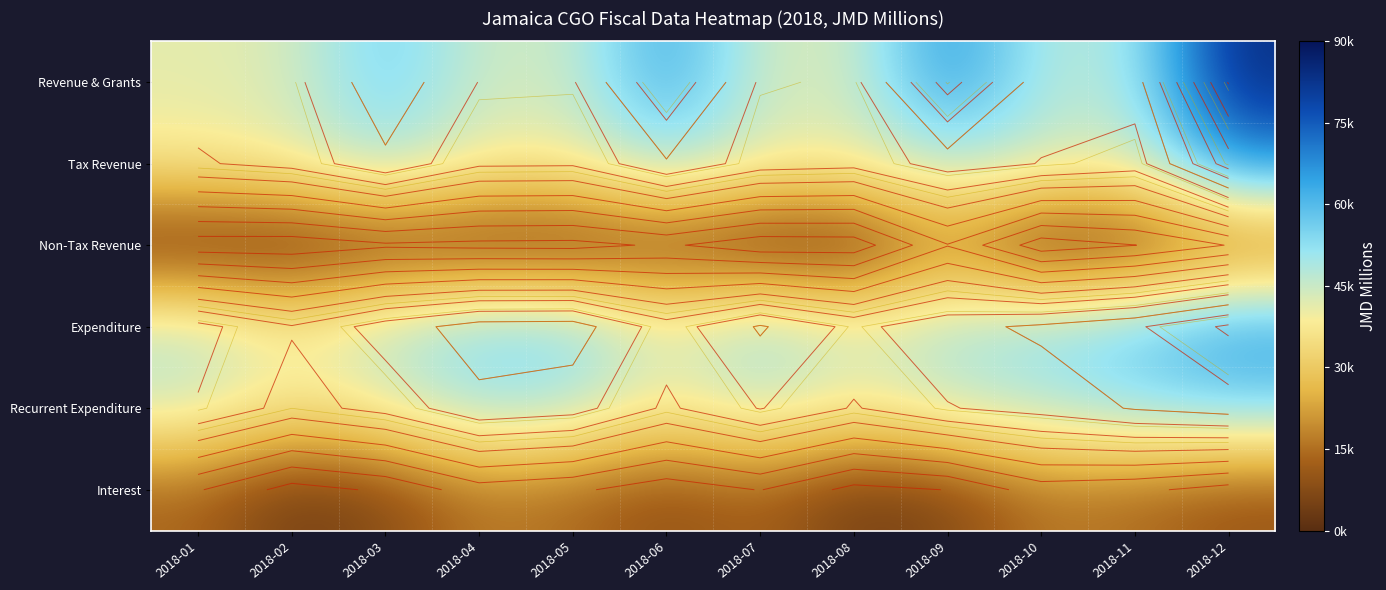

At how many categories does at least one series exceed 17240?

12